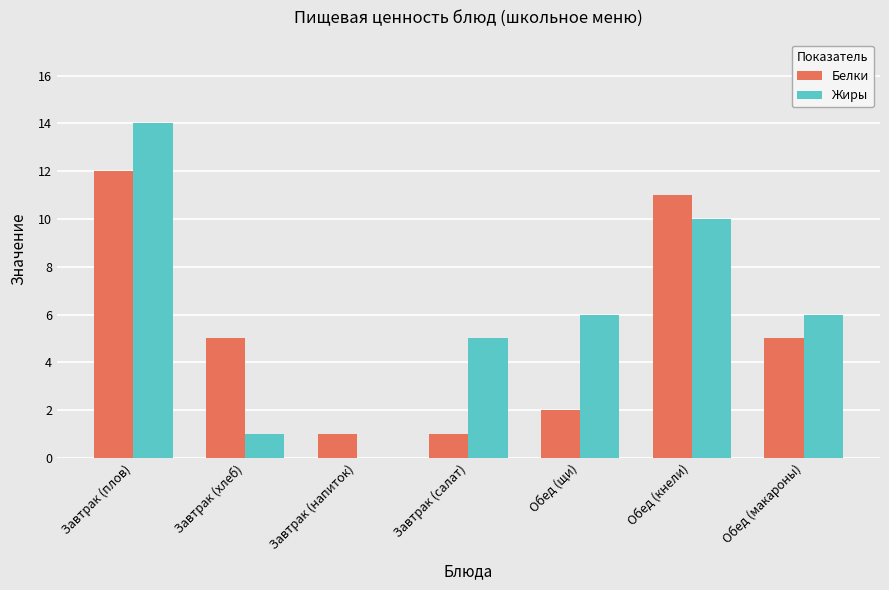

How many distinct data groups are displayed?

2